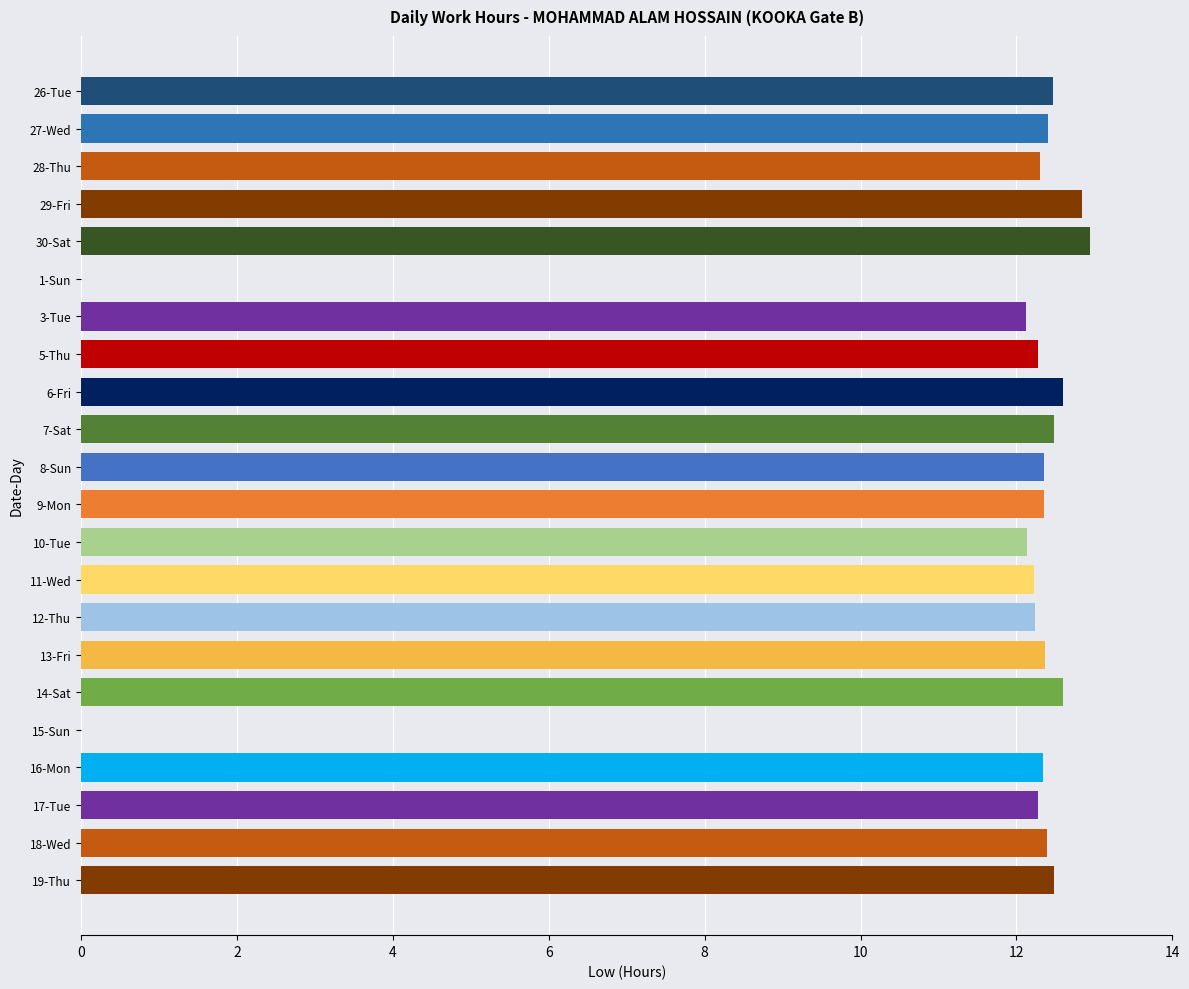

Are the bars horizontal?

Yes